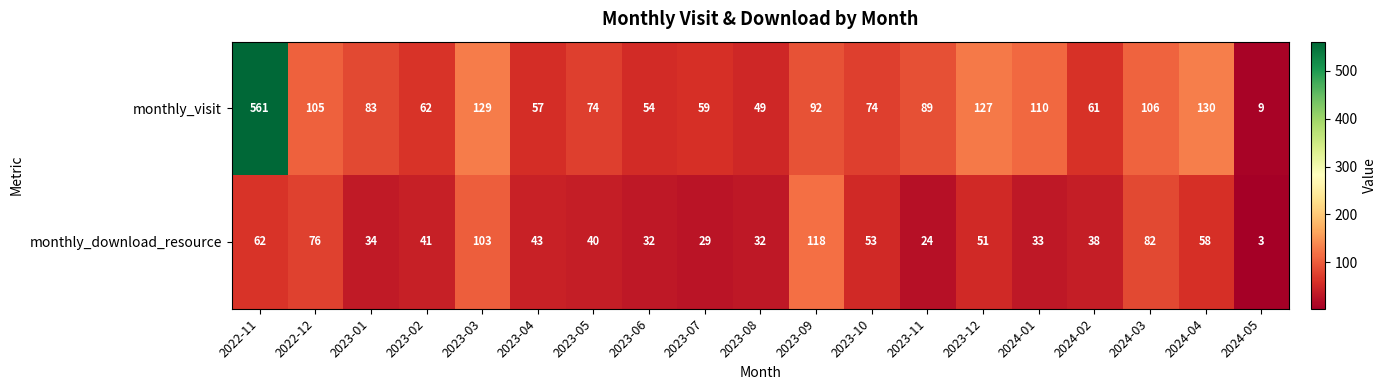

How many data points does each series have?

19